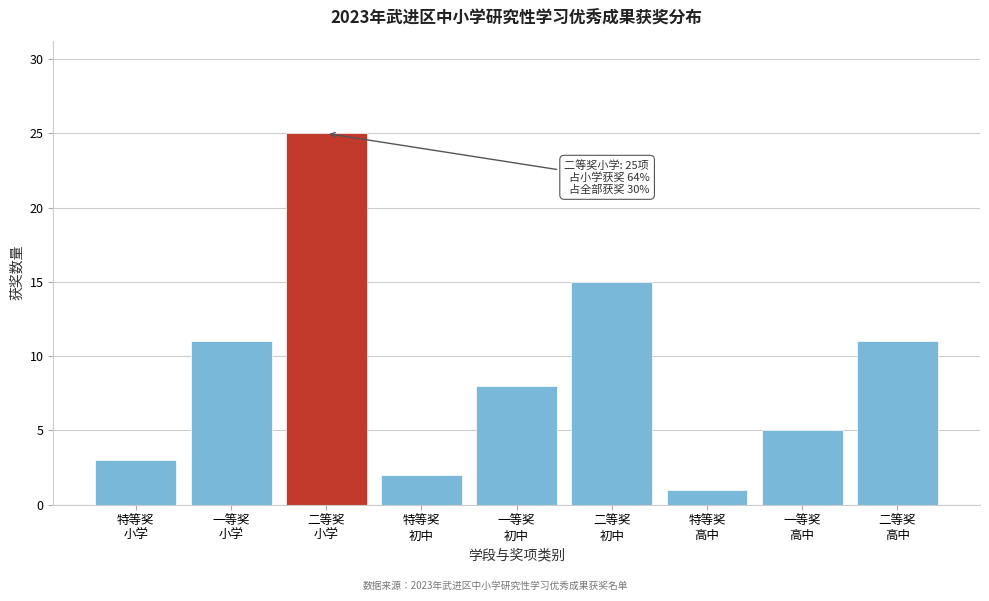

Reading left to right, list all the values displayed in this chart.

3	11	25	2	8	15	1	5	11